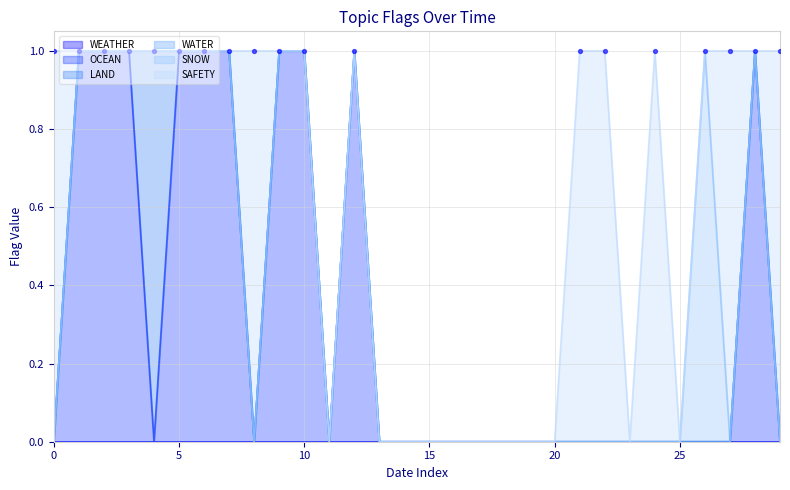

Which series contains the highest Y value?

OCEAN